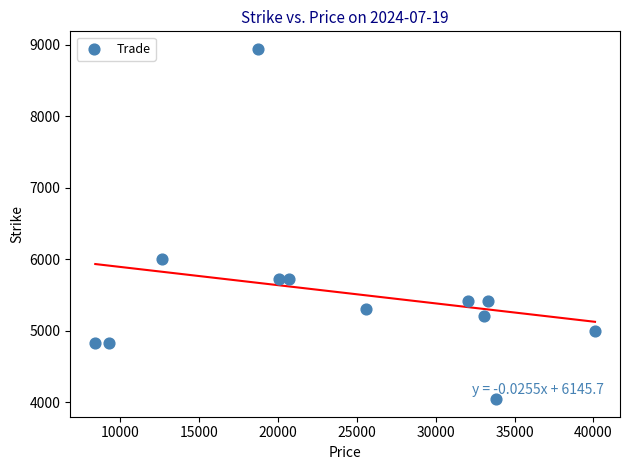

What Y value in the scatter plot is closest to 6490?

6000